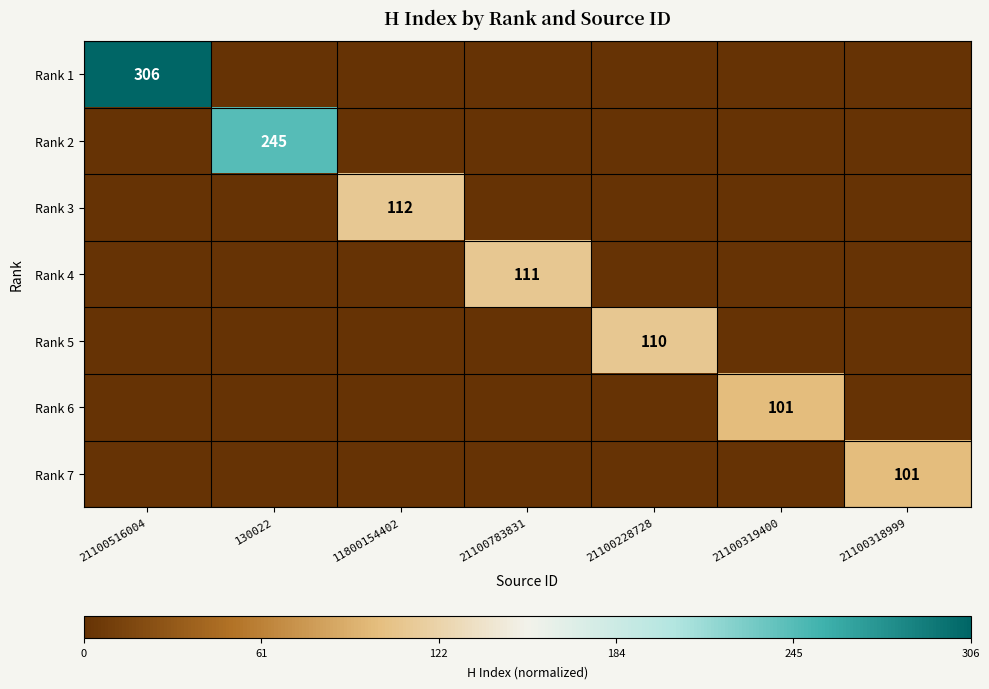

Is the value of Rank 2 at 21100228728 greater than the value of Rank 3 at 21100228728?

No